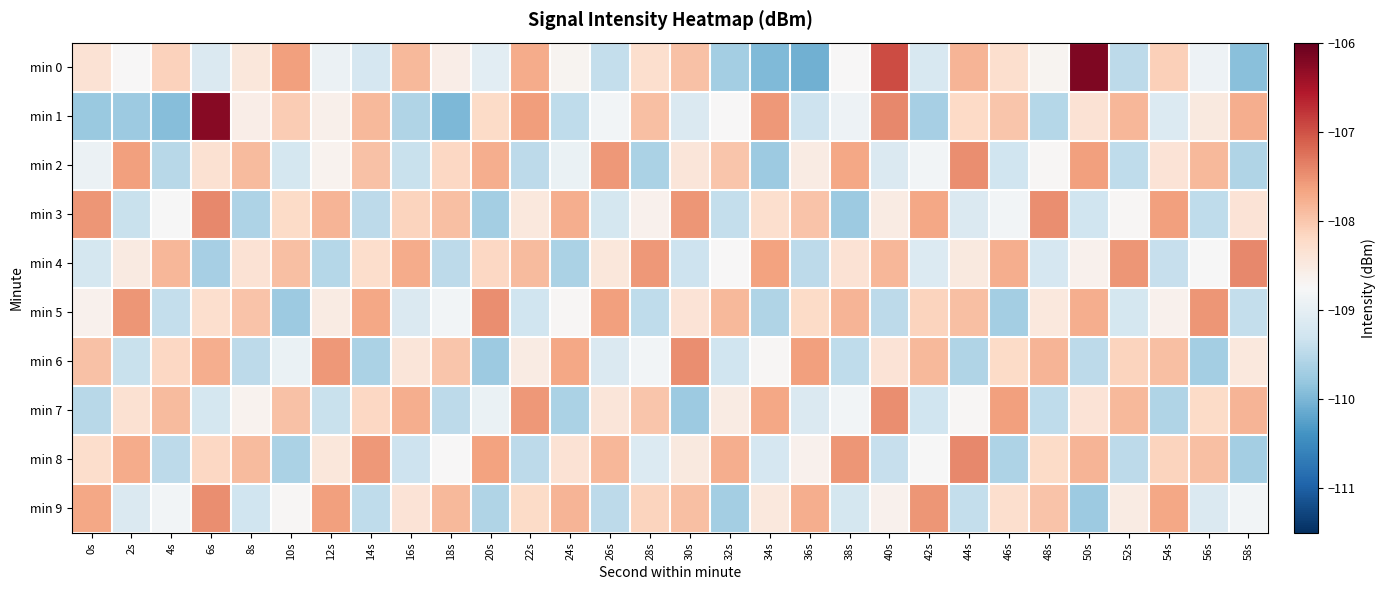

Which series has the widest spread of values?

min 0